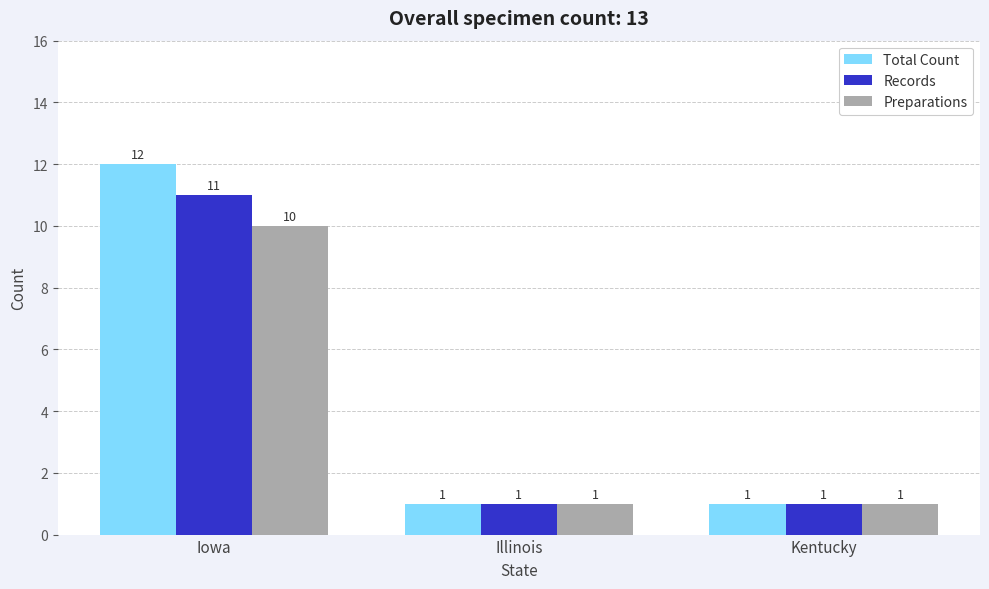

Are the bars grouped side by side (vs. stacked)?

Yes